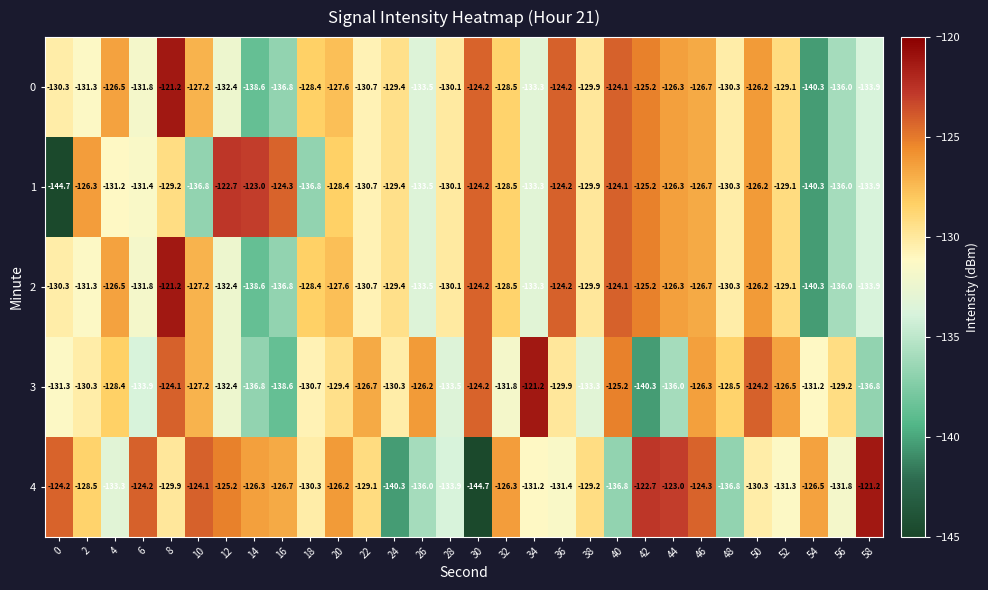

What is the average value of the 0 series?

-129.8